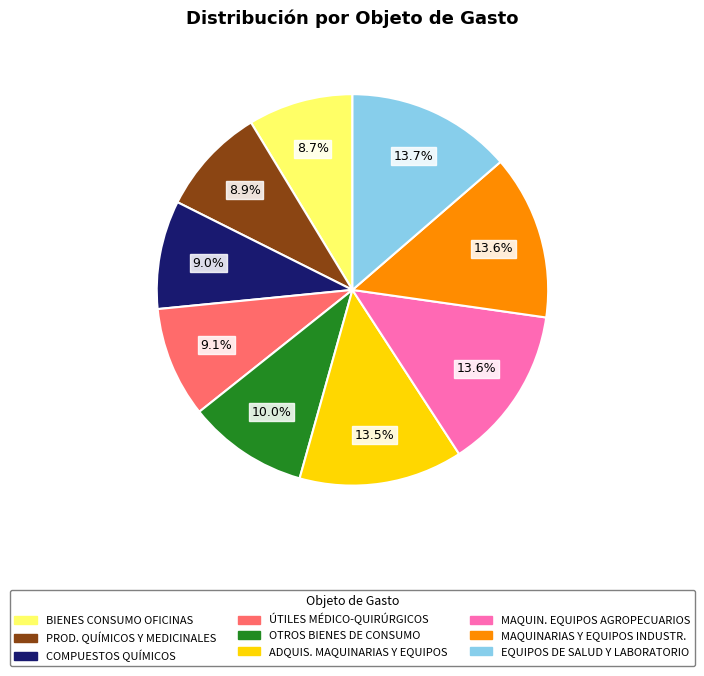

Approximately how many times larger is the value at MAQUIN. EQUIPOS AGROPECUARIOS compared to BIENES CONSUMO OFICINAS?

1.6